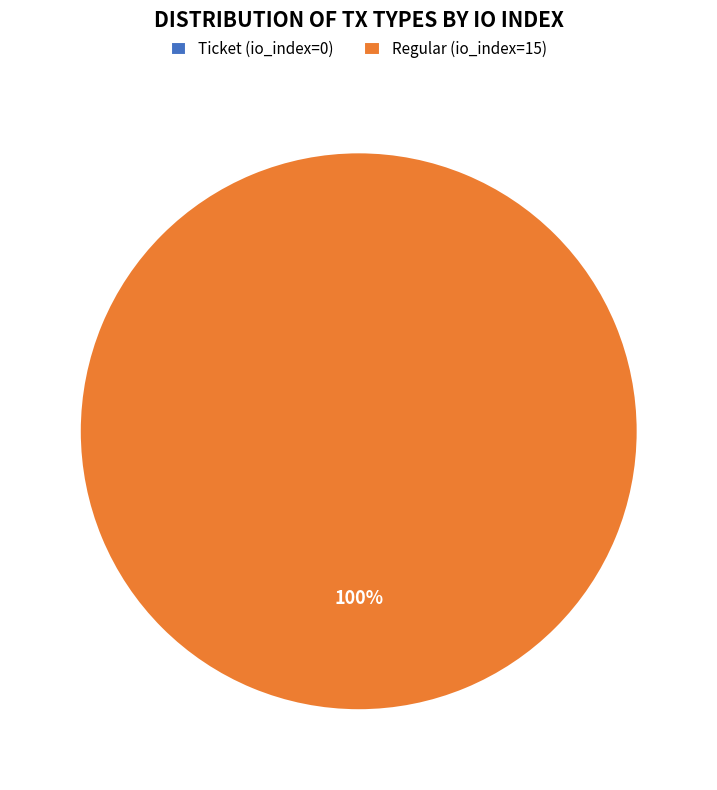

What percentage is NOT represented by Ticket (io_index=0)?

100.0%